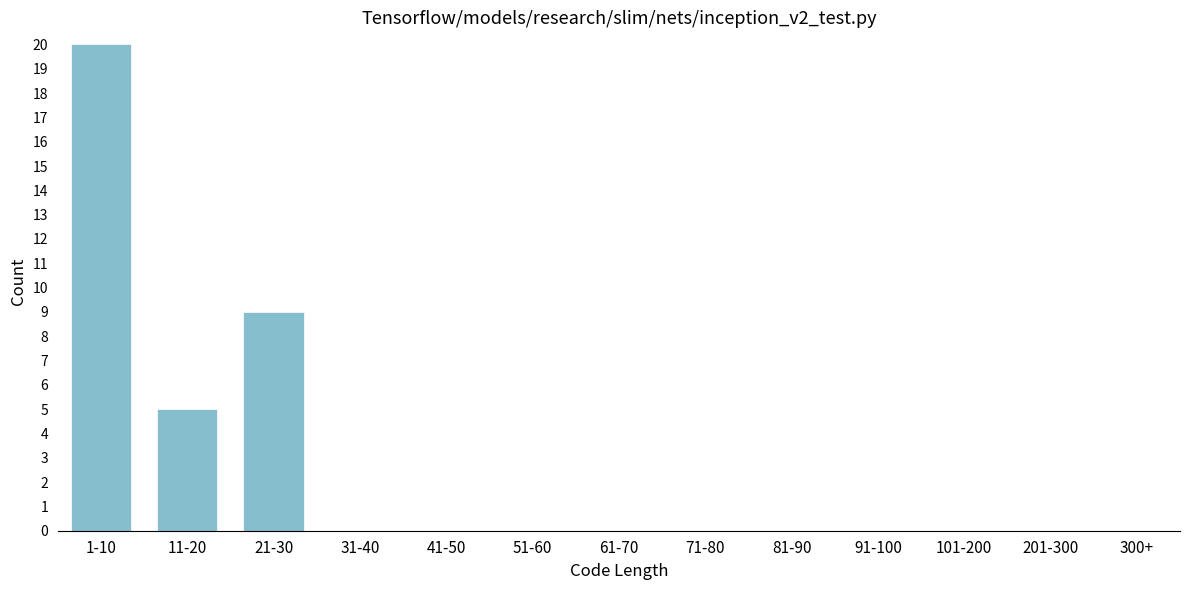

Reading right to left, what are all the values shown in this chart?

300+=0	201-300=0	101-200=0	91-100=0	81-90=0	71-80=0	61-70=0	51-60=0	41-50=0	31-40=0	21-30=9	11-20=5	1-10=20